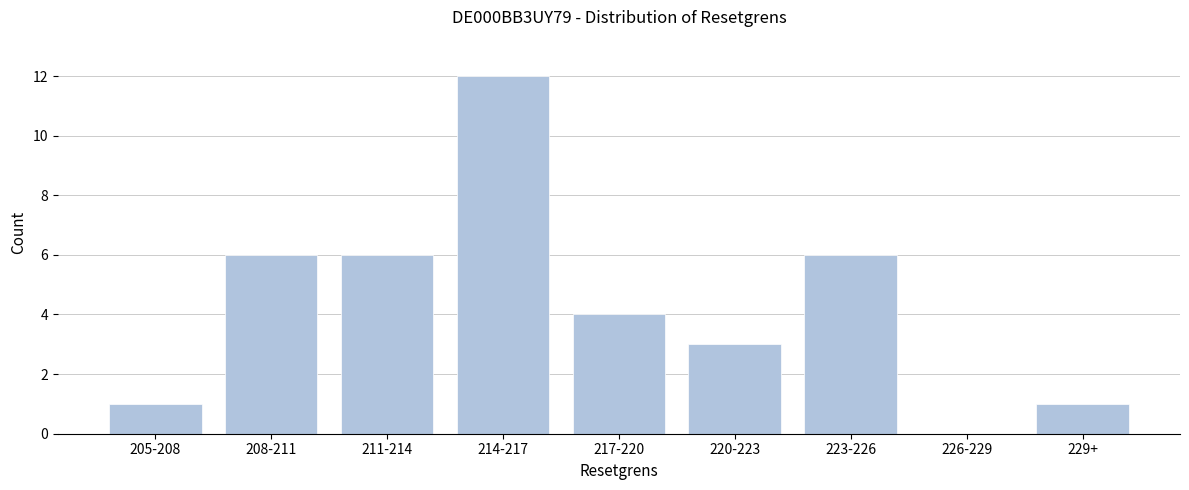

Reading left to right, list all the values displayed in this chart.

205-208=1	208-211=6	211-214=6	214-217=12	217-220=4	220-223=3	223-226=6	226-229=0	229+=1